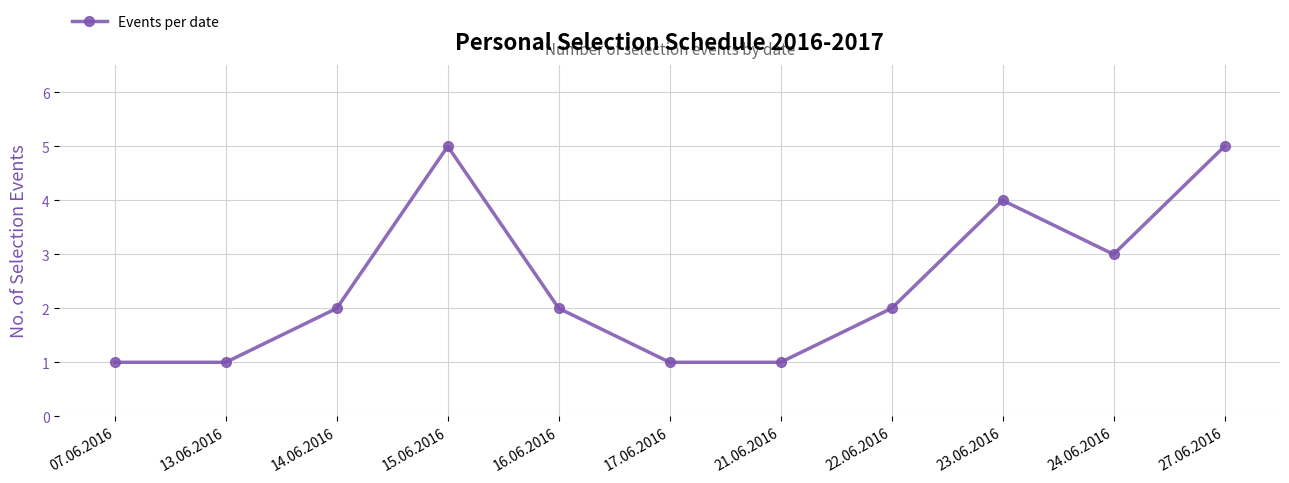

What is the difference between the values at 15.06.2016 and 22.06.2016?

3